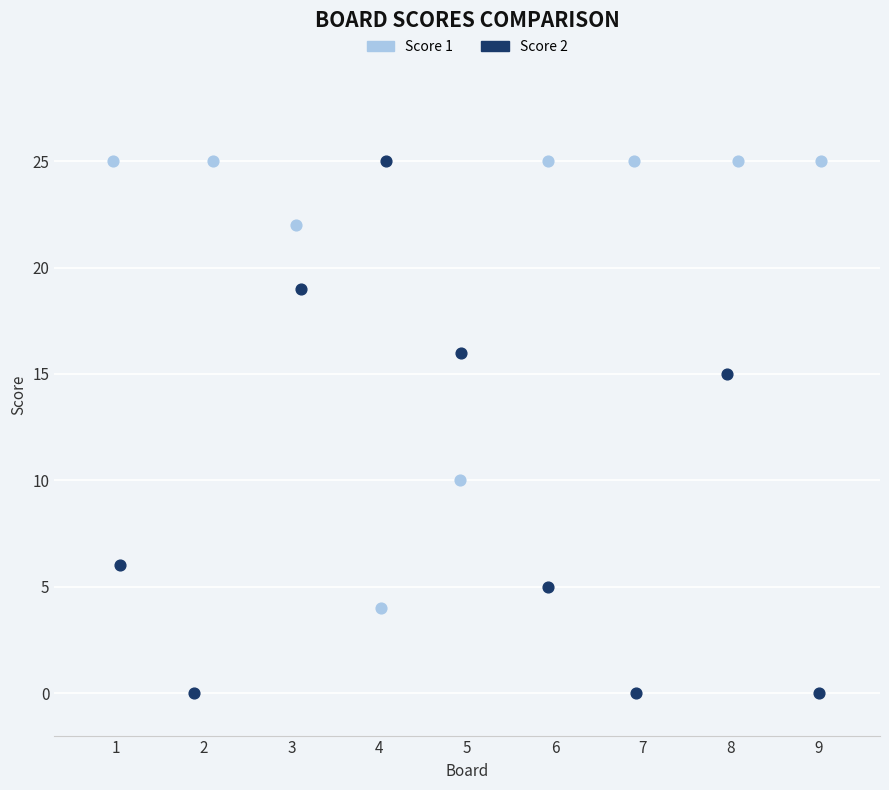

Which series reaches the minimum Y coordinate?

Score 2